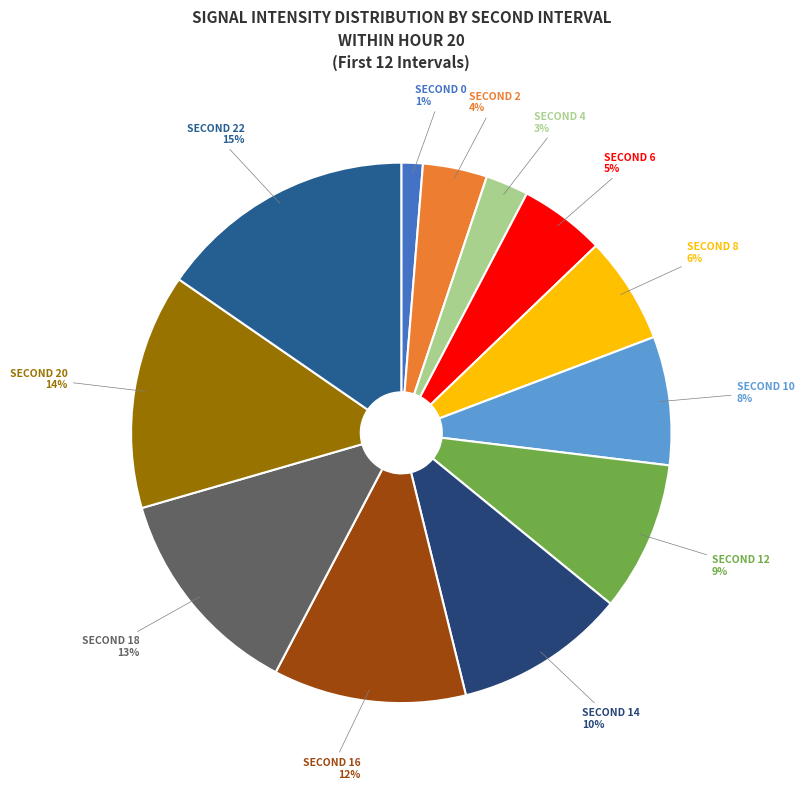

How many segments does this pie chart have?

12